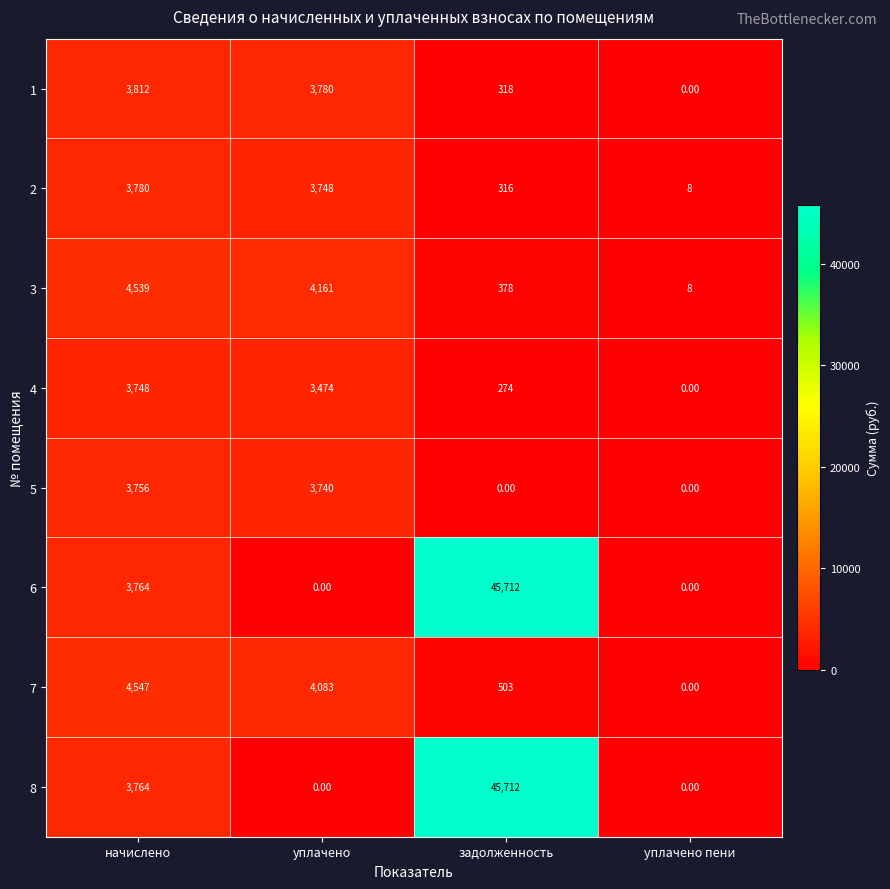

What is the difference between the 4 values at начислено and уплачено?

274